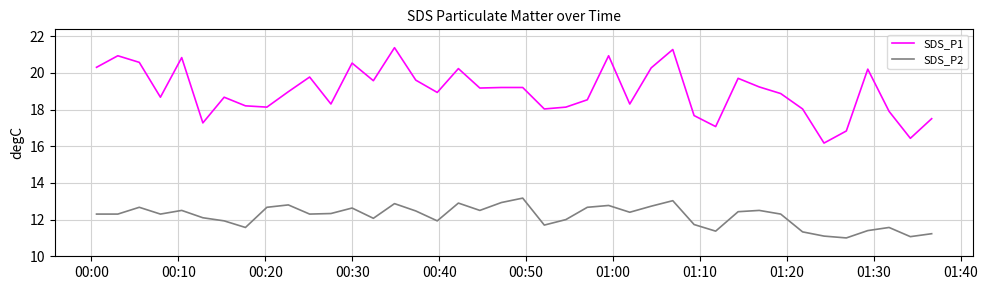

What is the difference between the maximum and second lowest values in the SDS_P1 series?

4.9